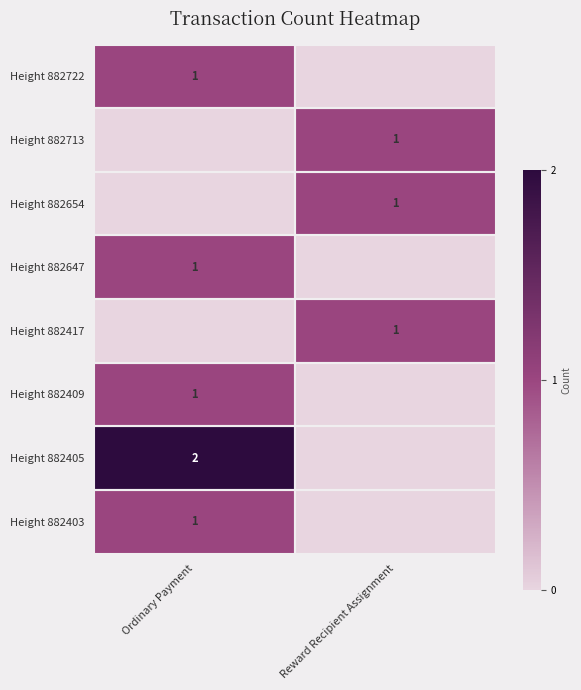

Which label corresponds to the smallest value in the chart?

Reward Recipient Assignment